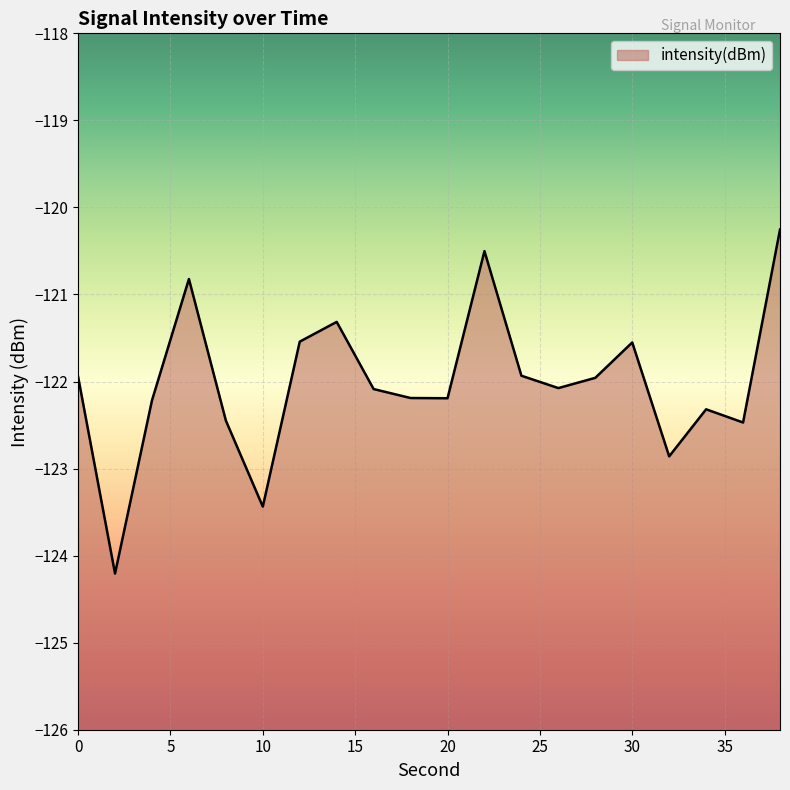

Is it true that the value at 12 is -121.5?

True